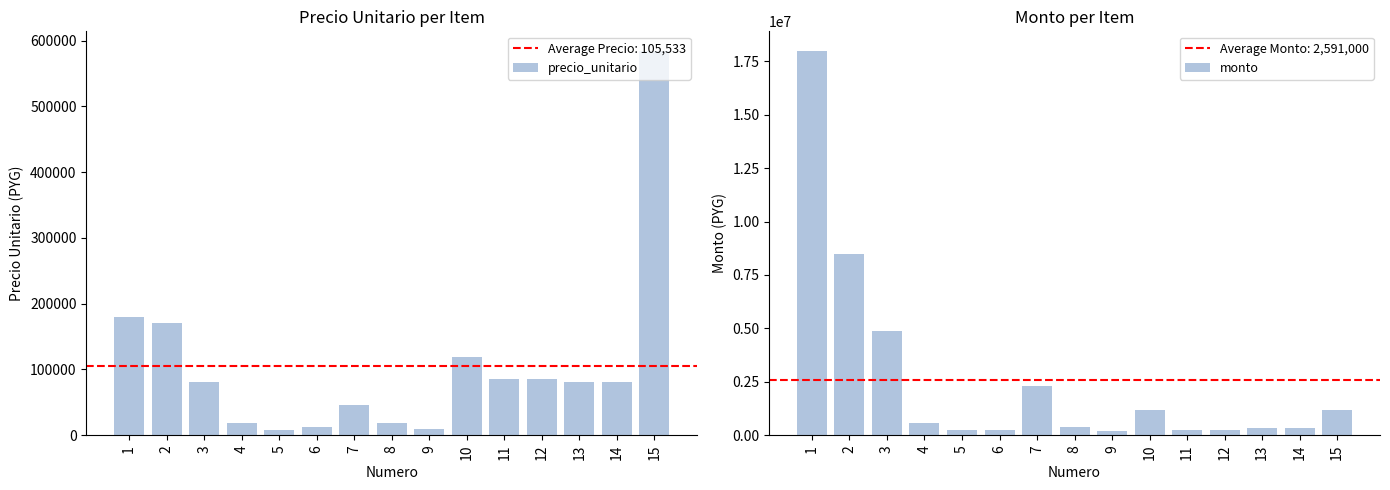

Which series has the widest spread of values?

monto